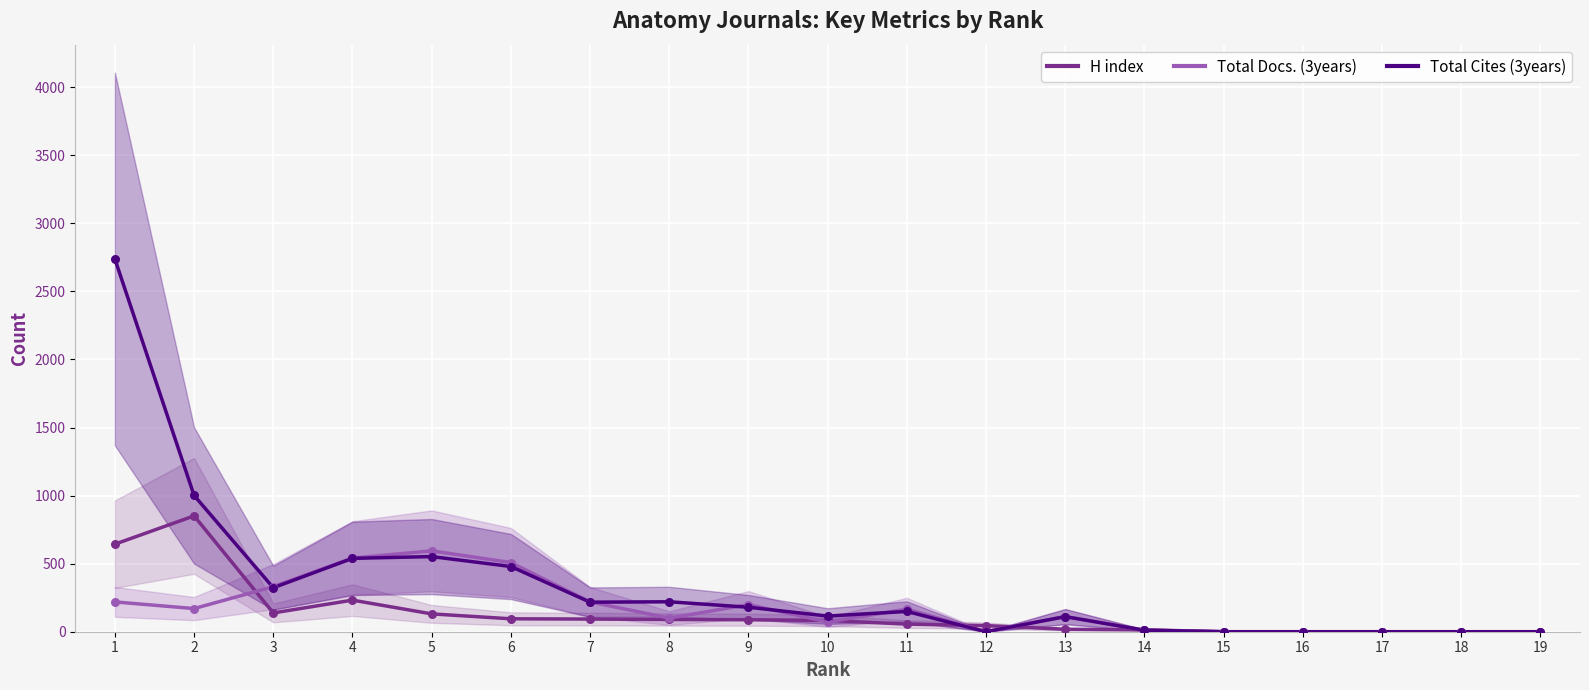

Which series has the largest Y range (max minus min)?

Total Cites (3years)